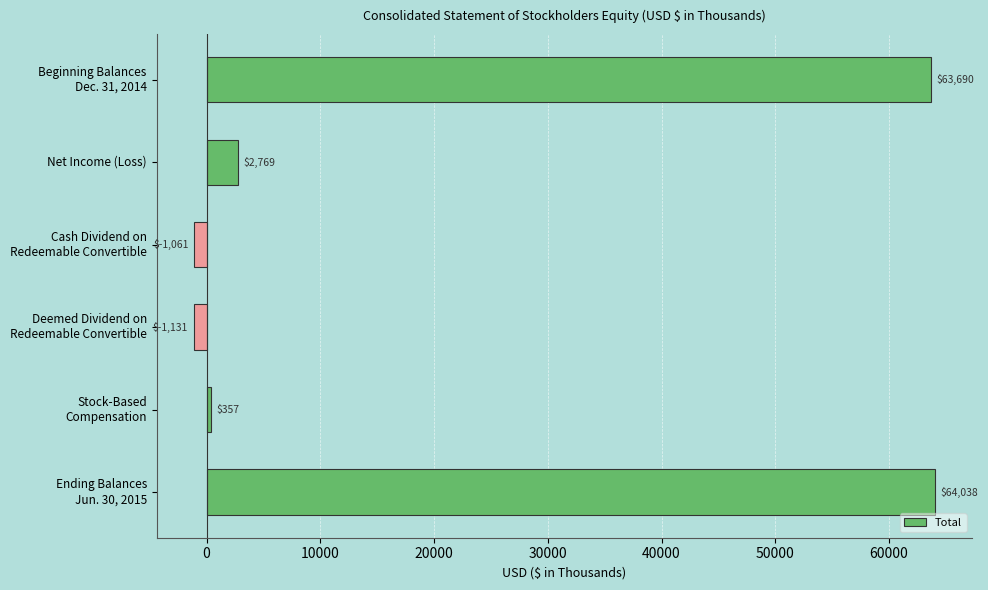

Which category has the lowest value across all series?

Deemed Dividend on
Redeemable Convertible